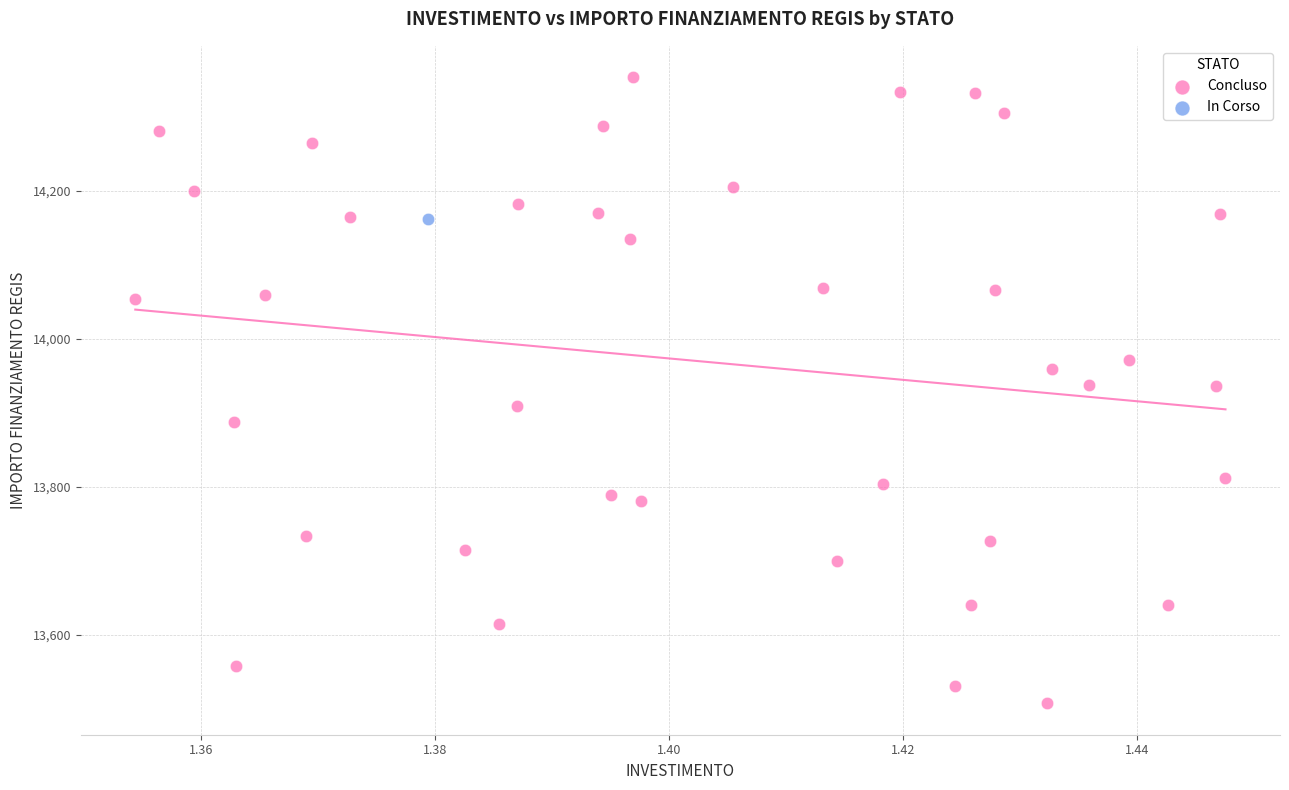

What are all the series names shown in the legend?

Concluso, In Corso